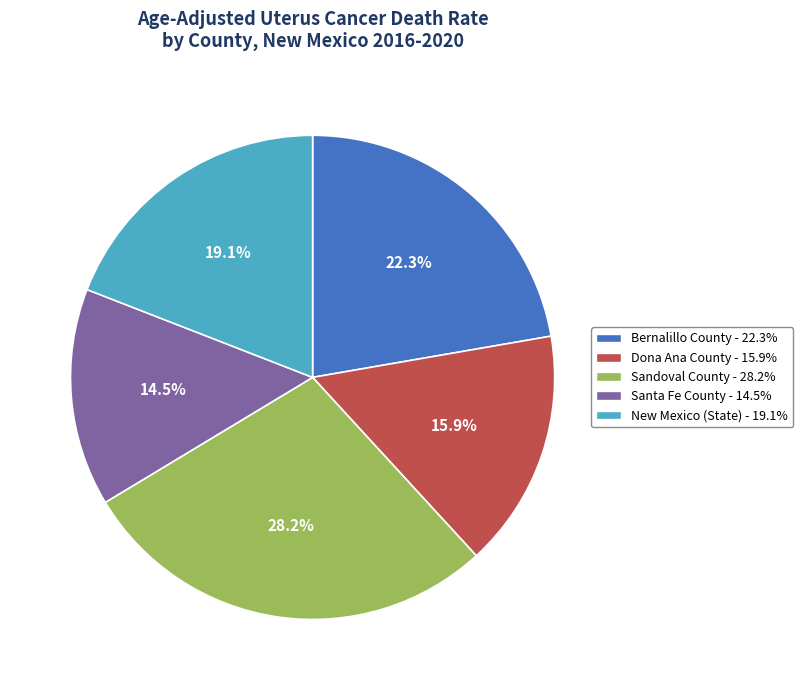

Is there any slice that represents more than half of the pie?

No